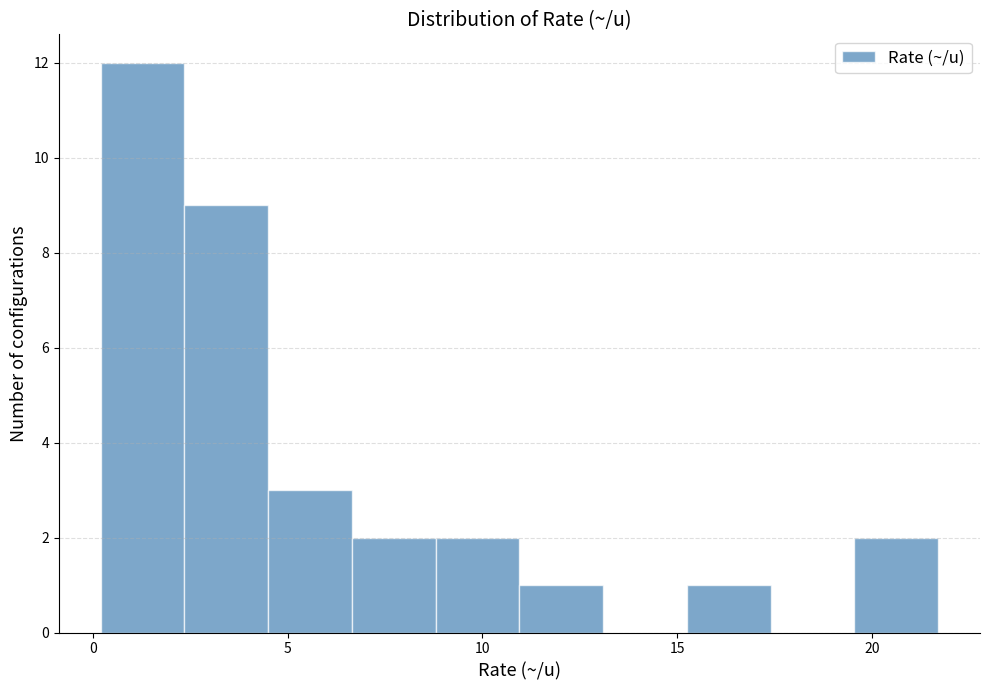

What is the height of the bar covering 4.50 to 6.65 on the x-axis? Neither the bar edges nor the heights are printed on the chart, so give them approximately, as read against the axes.

3